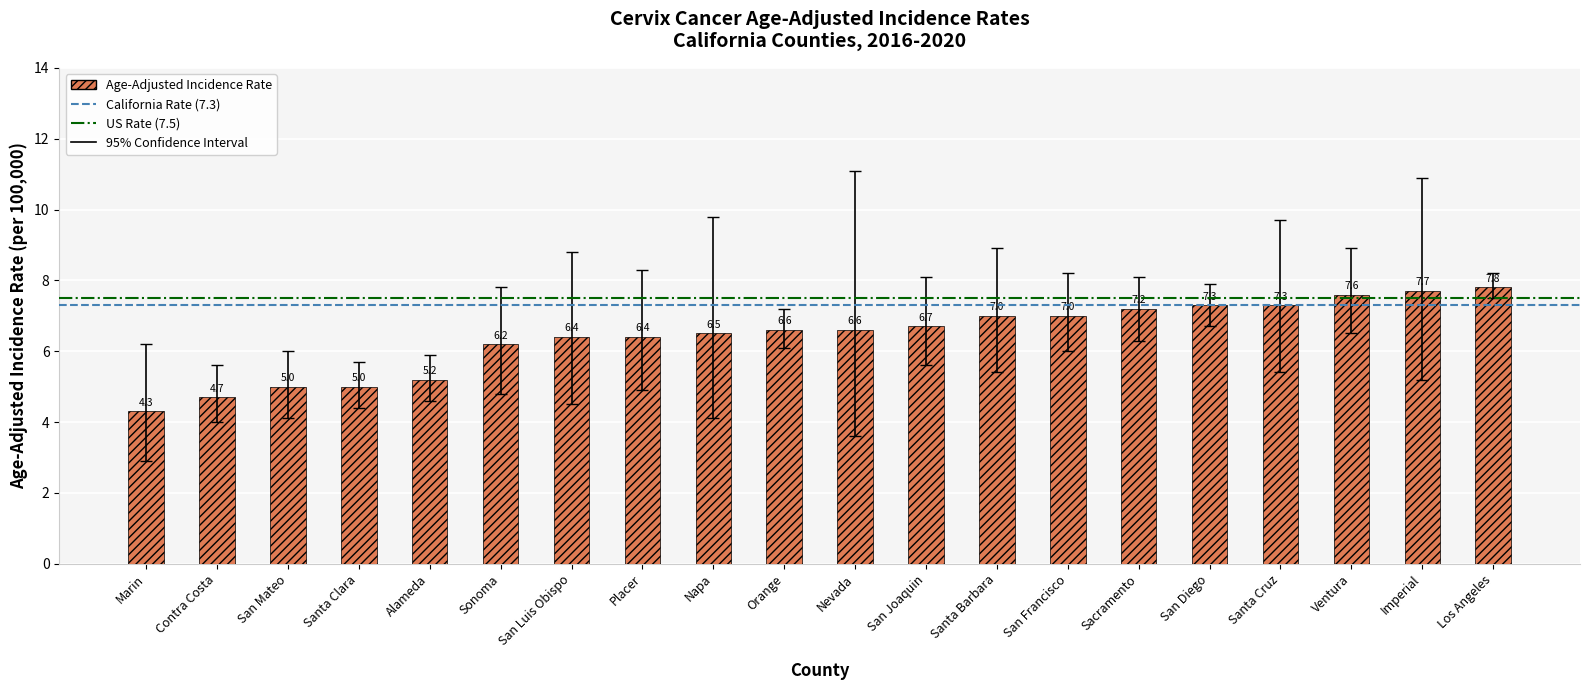

What is the change in value from San Mateo to Los Angeles?

+2.8